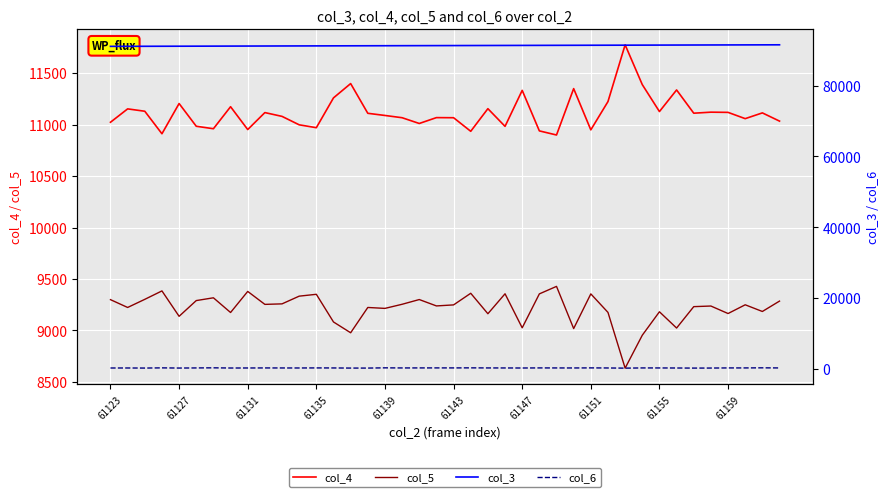

Reading right to left, what are all the values shown in this chart?

col_4: 11035	11115	11059	11120	11122	11112	11338	11128	11390	11777	11225	10950	11351	10900	10940	11334	10984	11156	10936	11068	11069	11012	11068	11090	11111	11400	11261	10971	10999	11081	11118	10953	11175	10961	10985	11206	10912	11131	11154	11024
col_5: 9285	9184	9249	9164	9237	9231	9023	9181	8953	8633	9175	9355	9018	9428	9355	9025	9356	9162	9361	9248	9238	9300	9254	9214	9223	8977	9082	9351	9333	9258	9253	9379	9174	9317	9290	9137	9384	9302	9223	9299
col_3: 91510	91498	91487	91476	91465	91453	91442	91431	91419	91408	91397	91386	91374	91363	91352	91340	91329	91318	91307	91295	91284	91273	91262	91250	91239	91228	91216	91205	91194	91183	91171	91160	91149	91137	91126	91115	91104	91092	91081	91070
col_6: 314	346	318	318	285	272	298	310	317	258	305	328	307	312	322	296	309	315	338	322	325	320	312	343	276	278	310	321	302	308	315	303	294	347	315	284	334	283	302	298